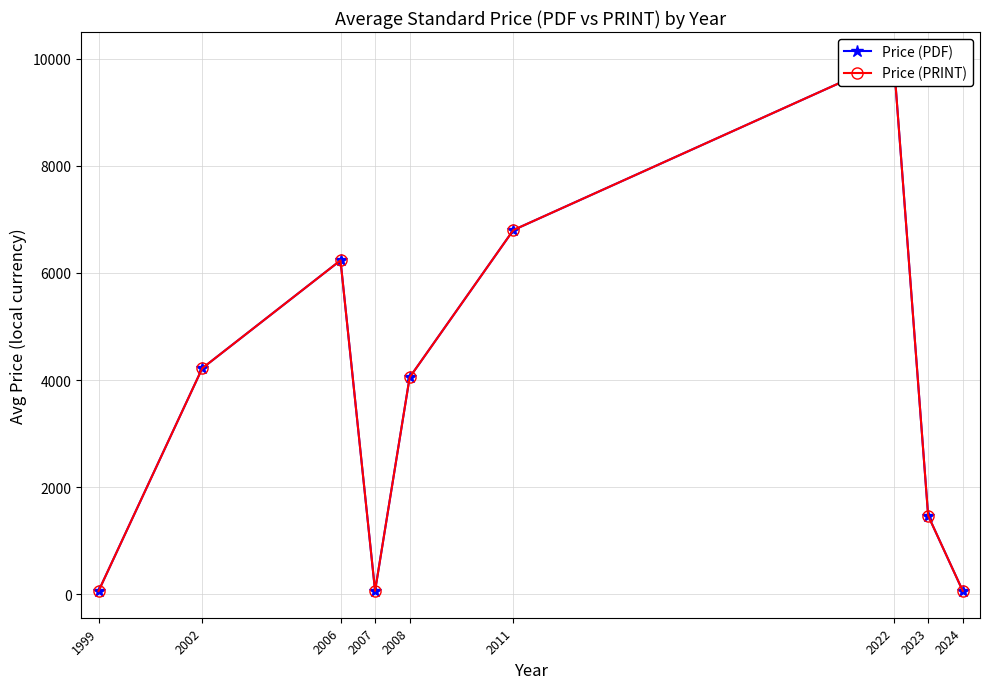

How many data points in Price (PDF) are less than 4050?

4